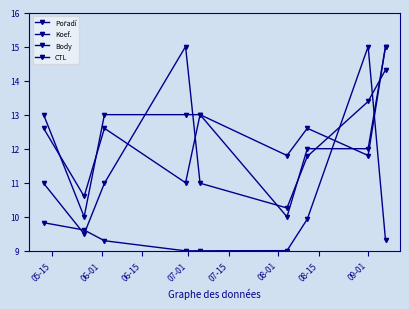

How many categories are shown in the chart?

9